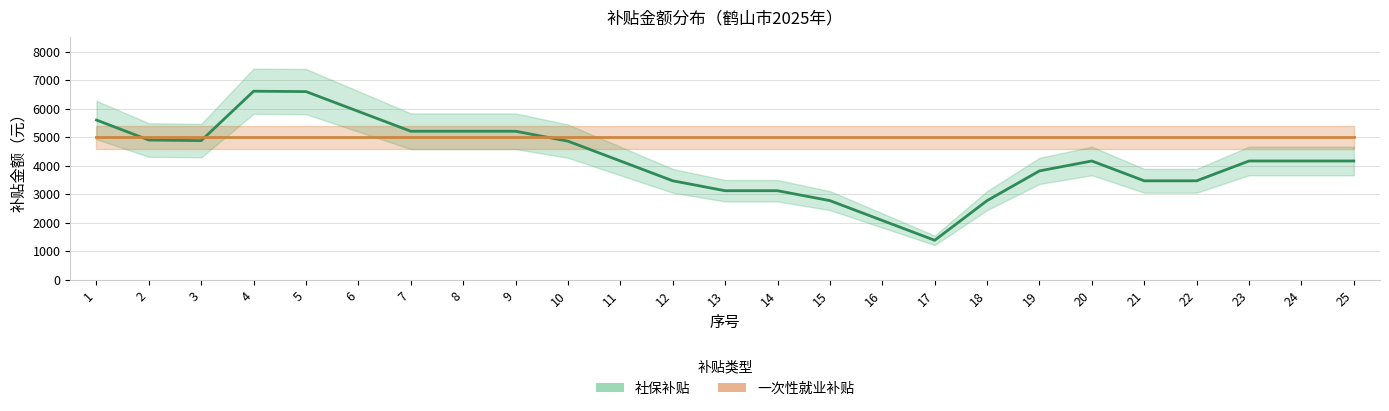

How many interior local peaks does the 社保补贴 series have?

2